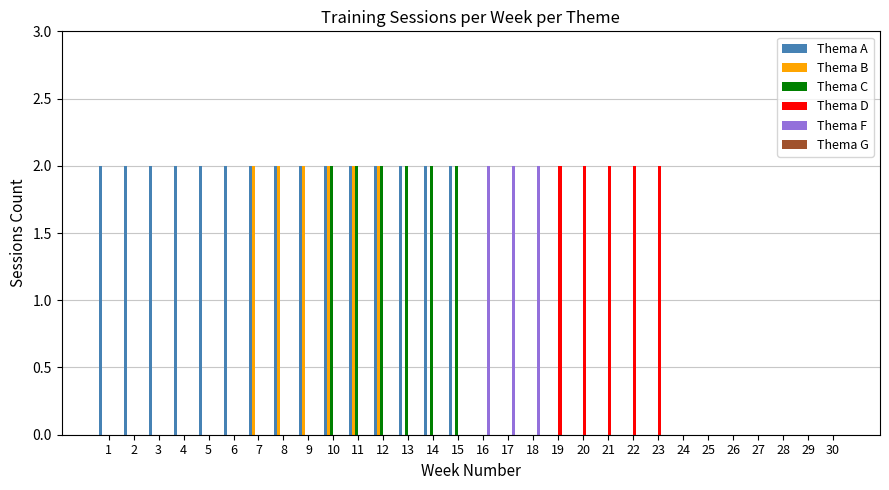

What is the difference between the Thema C values at 10 and 20?

2